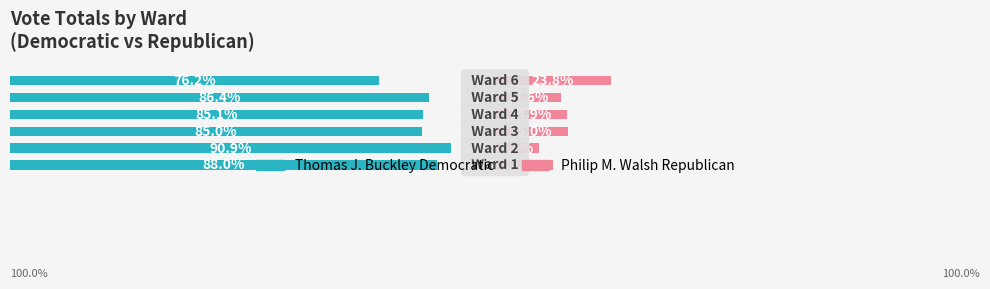

Is it true that Philip M. Walsh Republican equals 2.7 at 100?

False